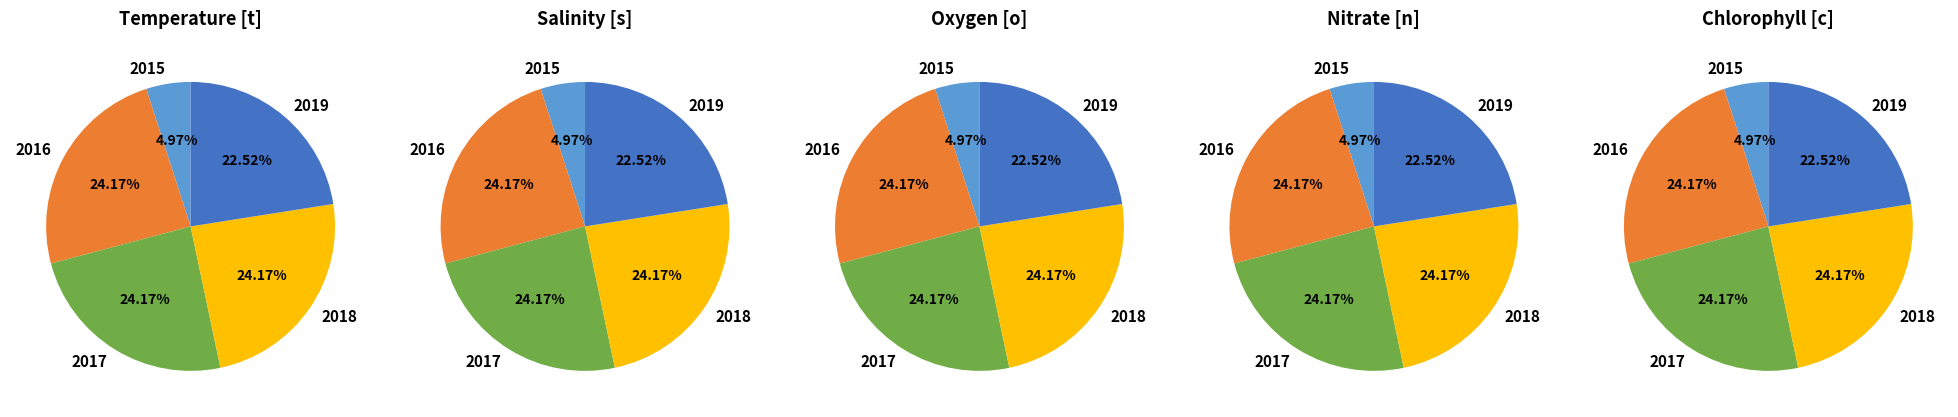

What is the ratio of the value at Nitrate [n] PROFILES to the value at Oxygen [o] PROFILES?

1.0